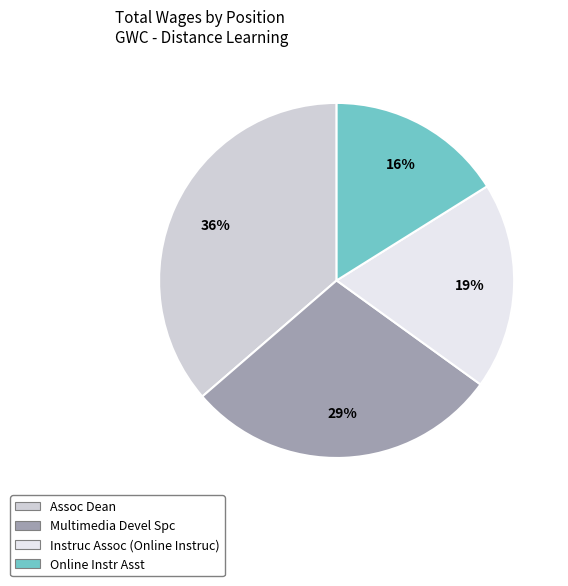

Combined, do Online Instr Asst and Assoc Dean account for over 50%?

Yes